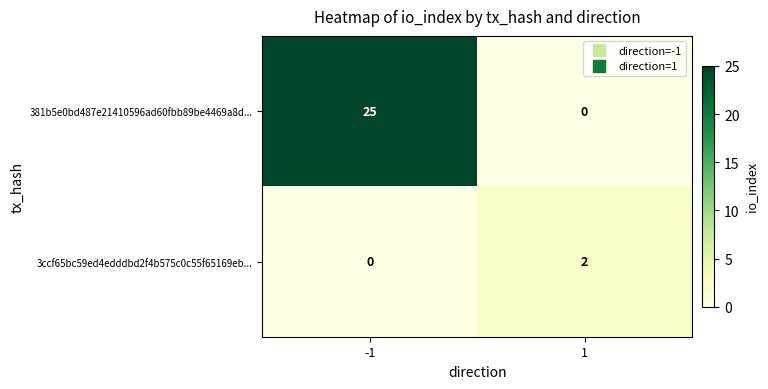

What is the approximate value of 381b5e0bd487e21410596ad60fbb89be4469a8d... at -1?

25